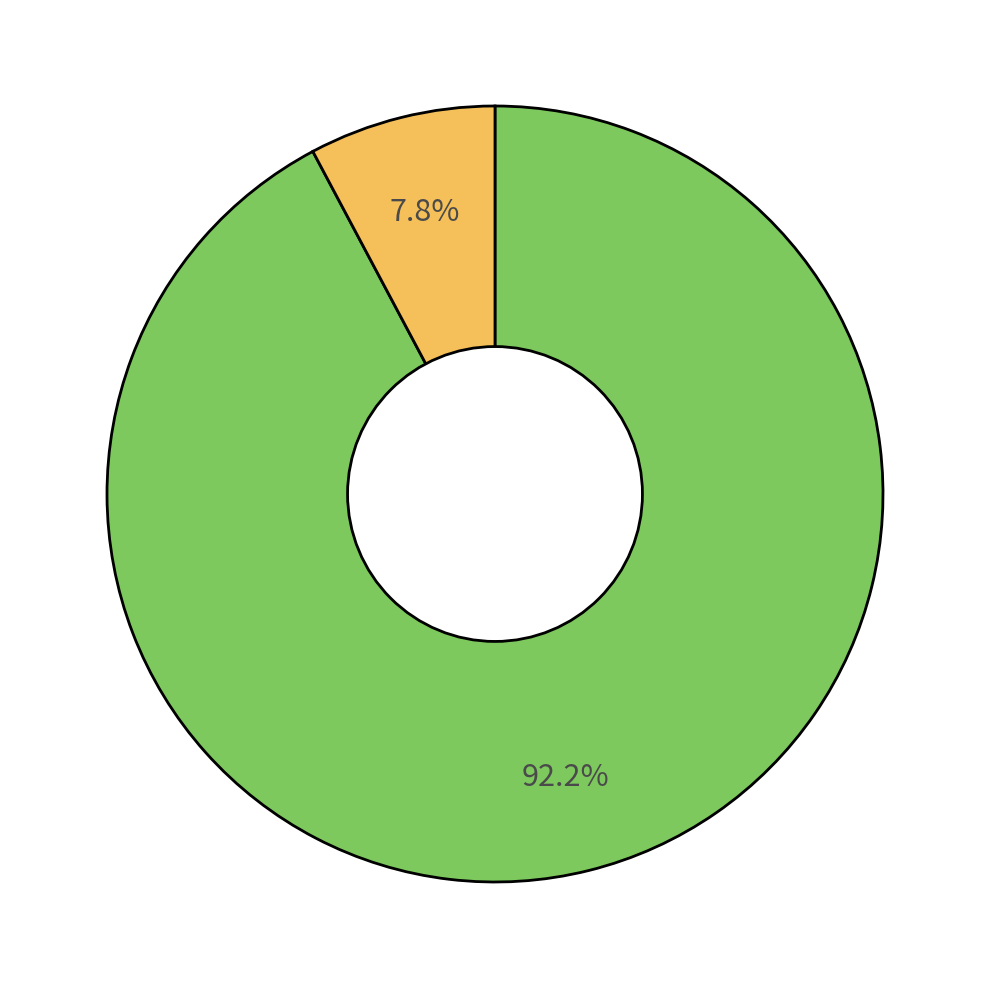

Is there any slice that represents more than half of the pie?

Yes